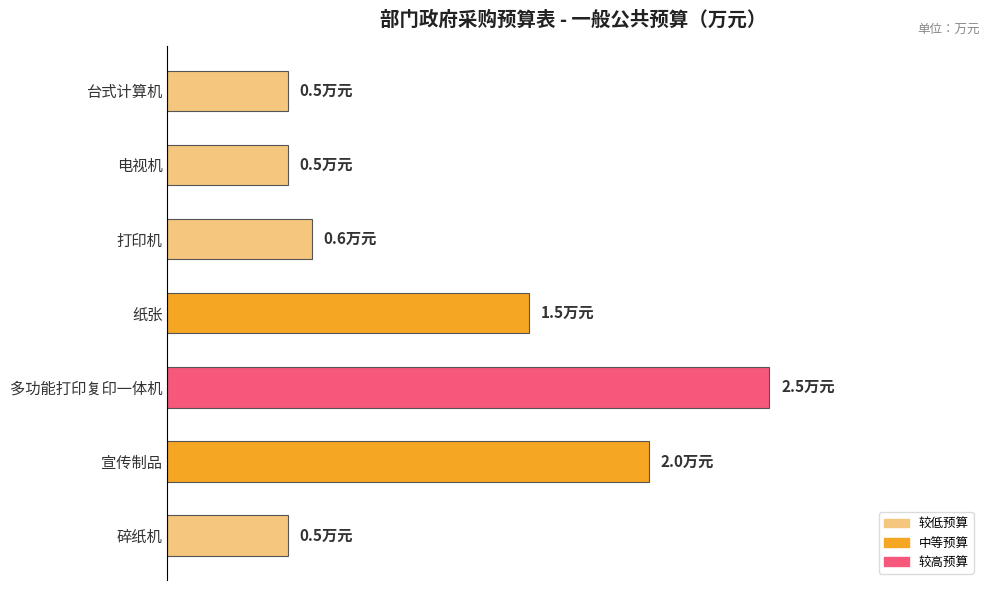

Does the chart contain any negative values?

No